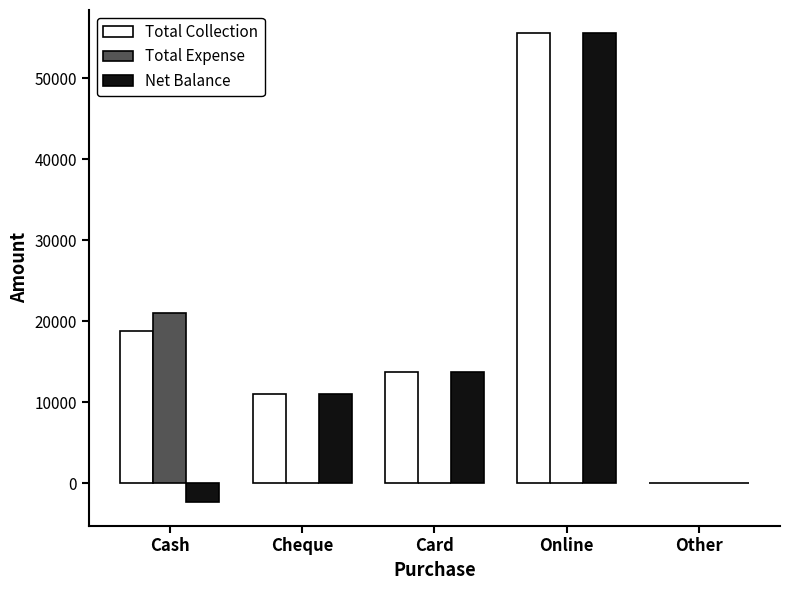

What is the average value of the Net Balance series?

15587